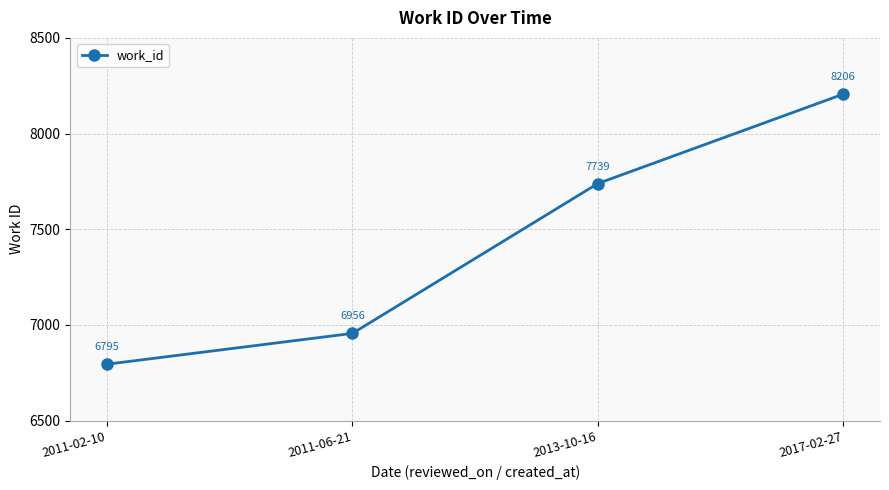

Does the chart have visible grid lines?

Yes